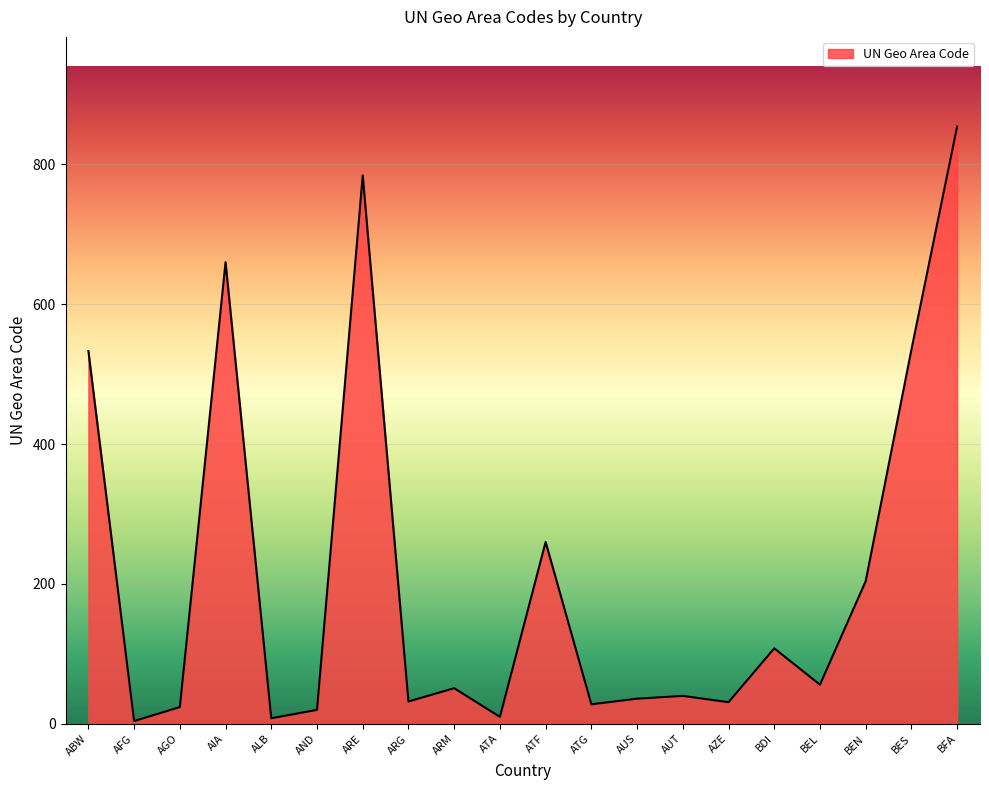

What position from the right is AUS?

8